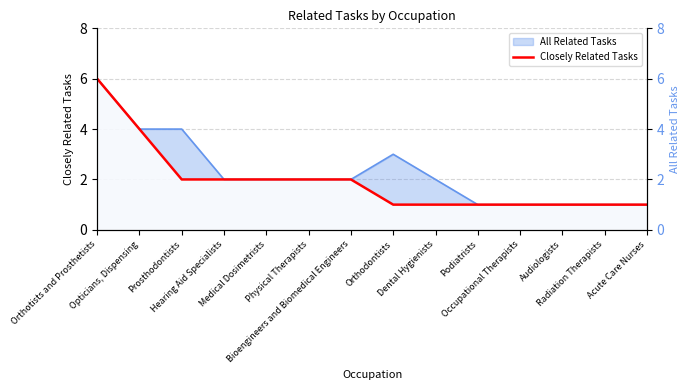

Does the chart display data point markers on the line(s)?

No